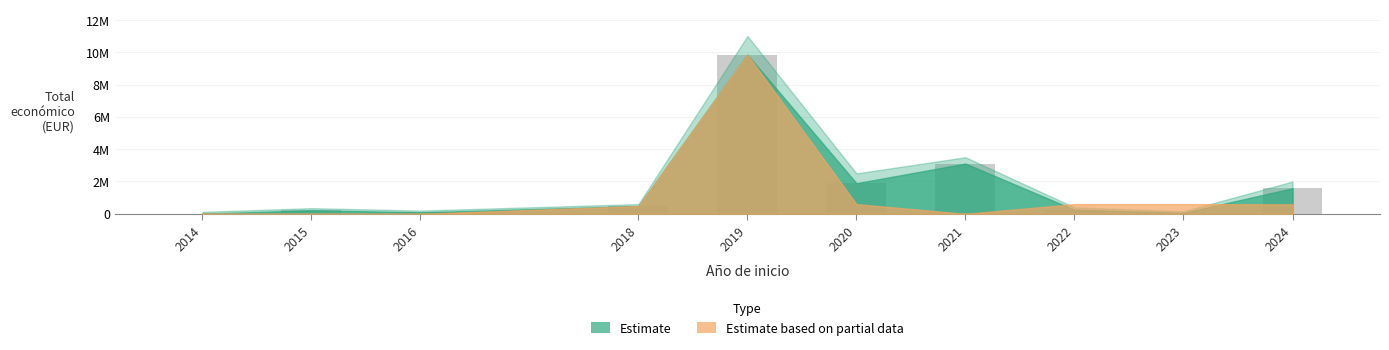

What is the approximate value at 2018, to the nearest 50?

479500